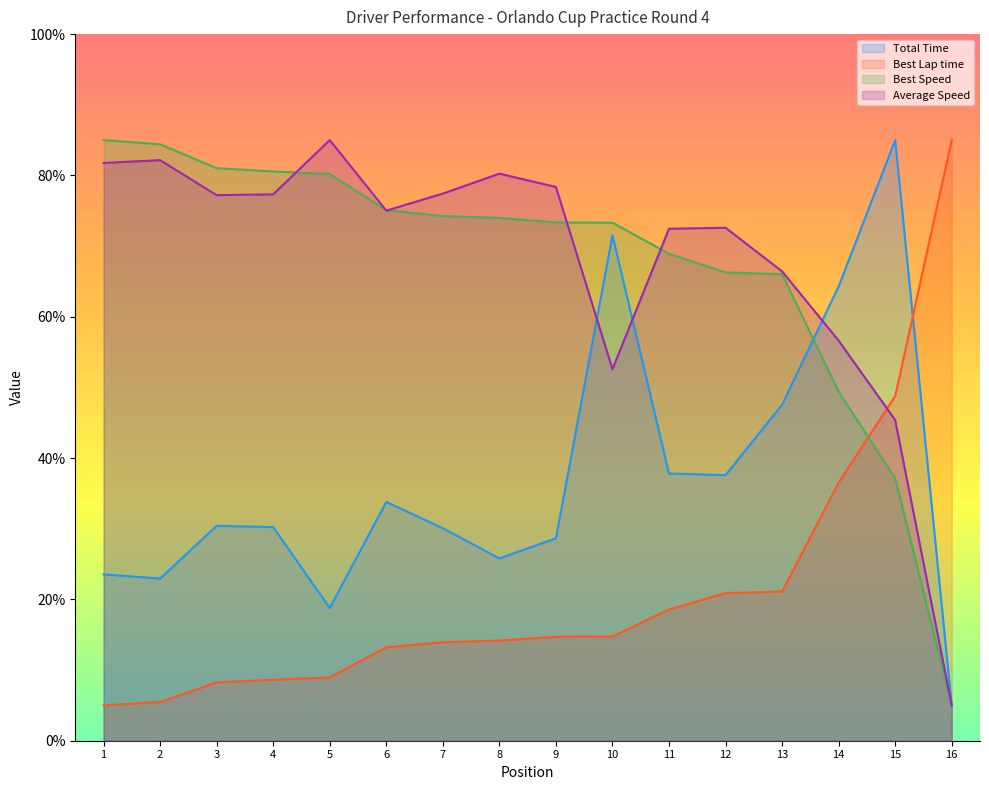

Is the value of Average Speed at 9 greater than the value of Total Time at 6?

Yes